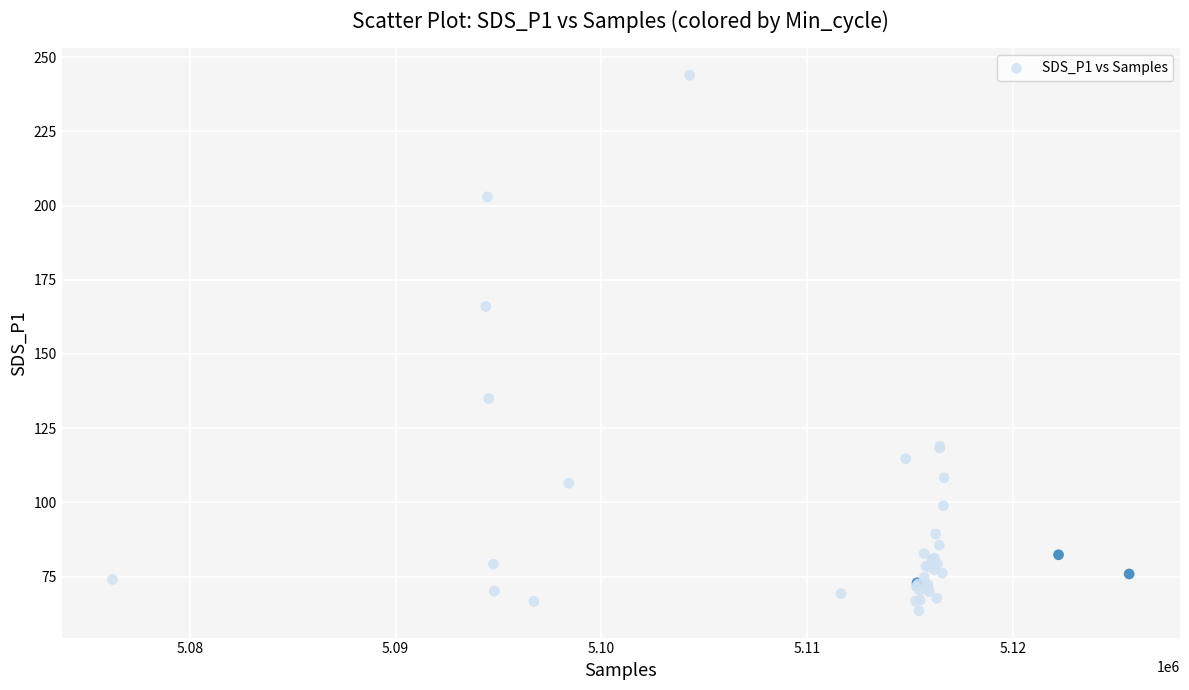

What Y value in the scatter plot is closest to 153?

166.0